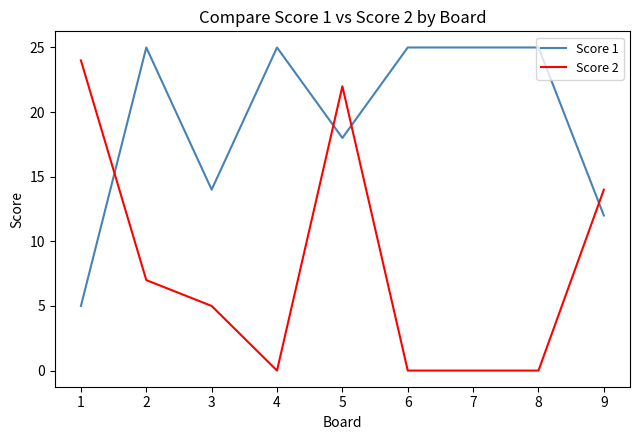

How many categories are shown in the chart?

9